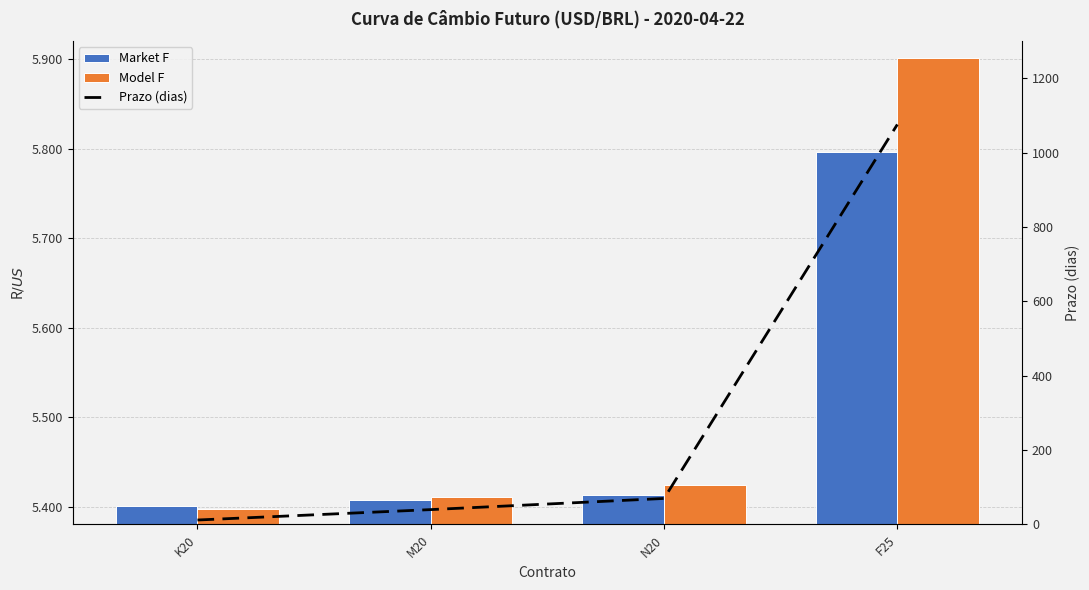

At which category does the chart reach its minimum across all series?

K20